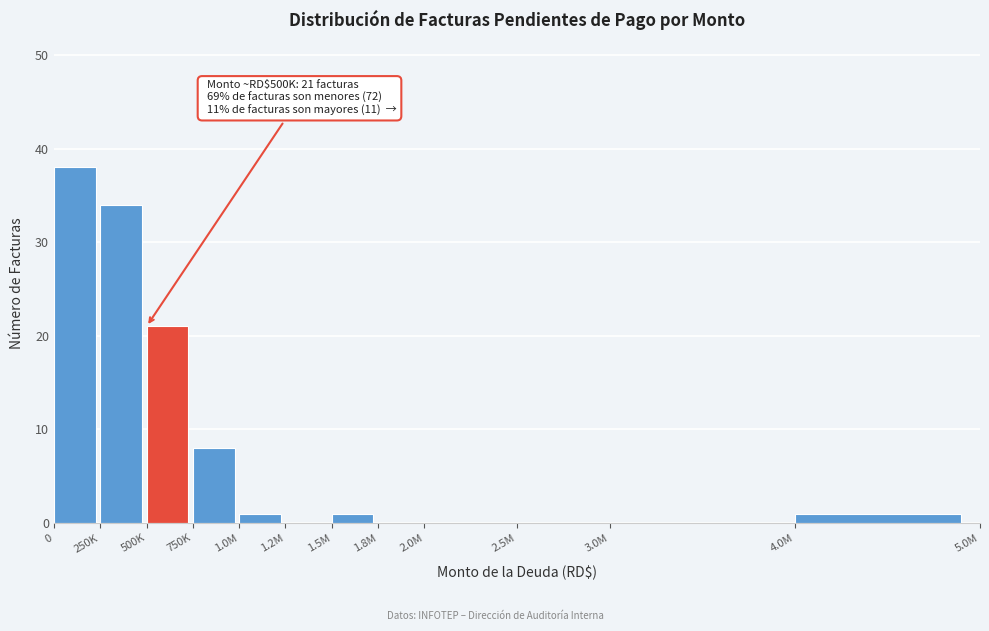

Reading left to right, transcribe all the data shown in this chart.

0=38	250K=34	500K=21	750K=8	1.0M=1	1.2M=0	1.5M=1	1.8M=0	2.0M=0	2.5M=0	3.0M=0	4.0M=1